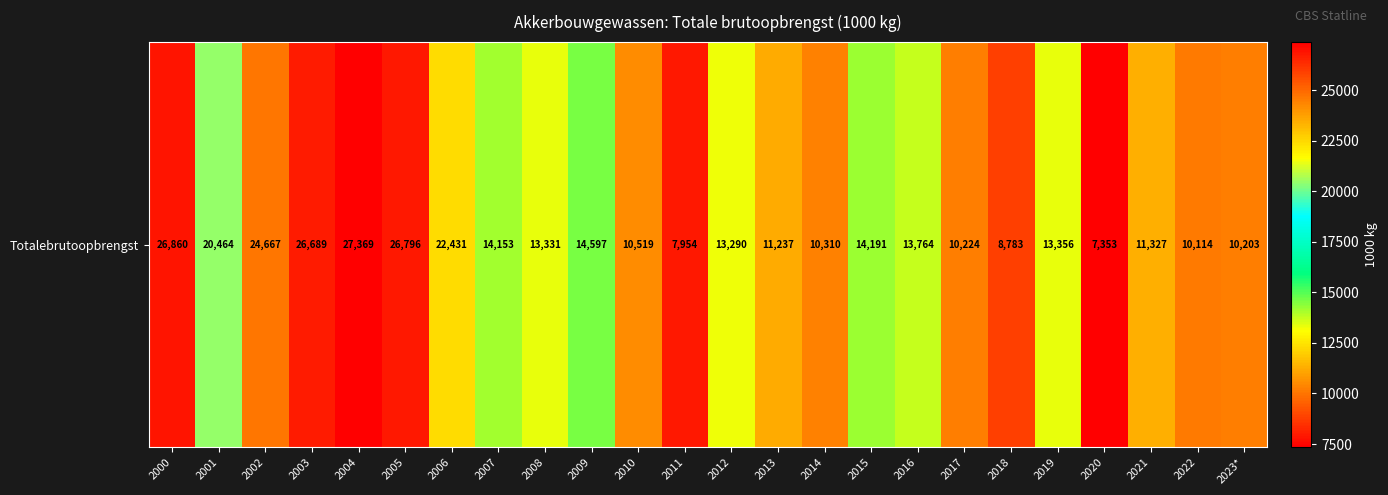

Approximately how many times larger is the value at 2004 compared to 2020?

3.7